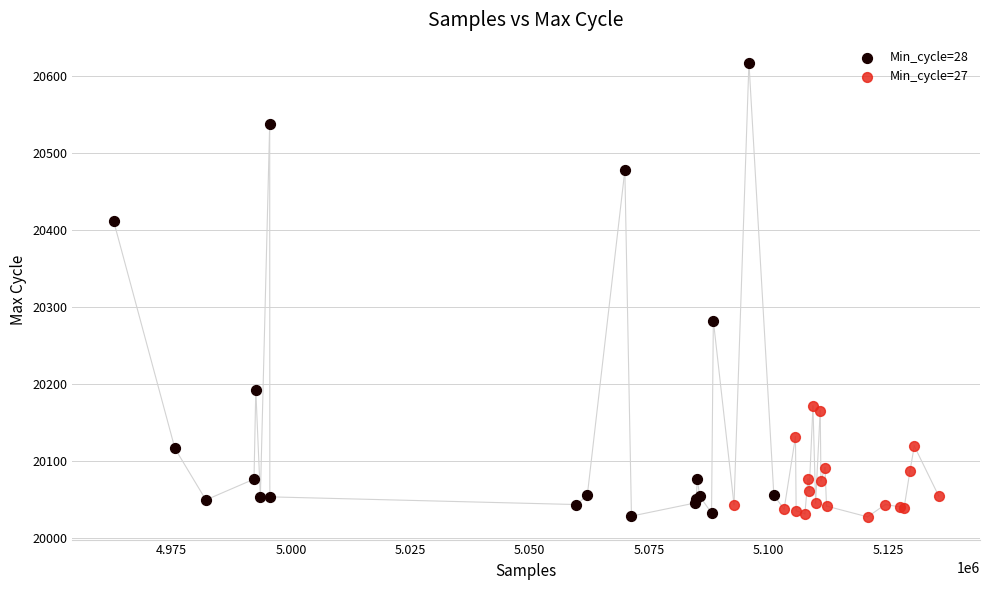

What are all the series names shown in the legend?

Min_cycle=28, Min_cycle=27